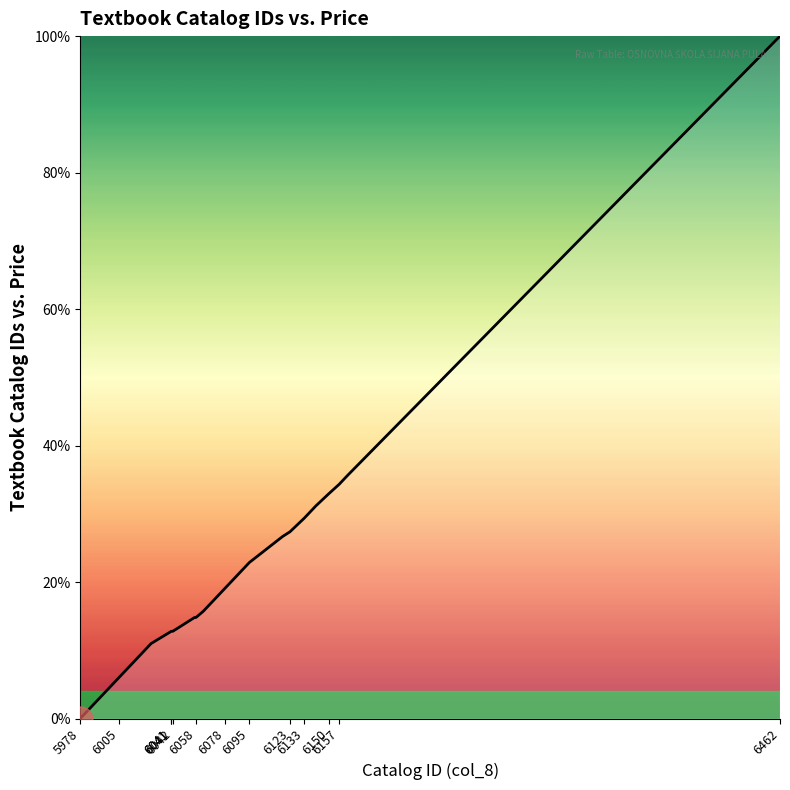

What is the sum of all values?

813.2